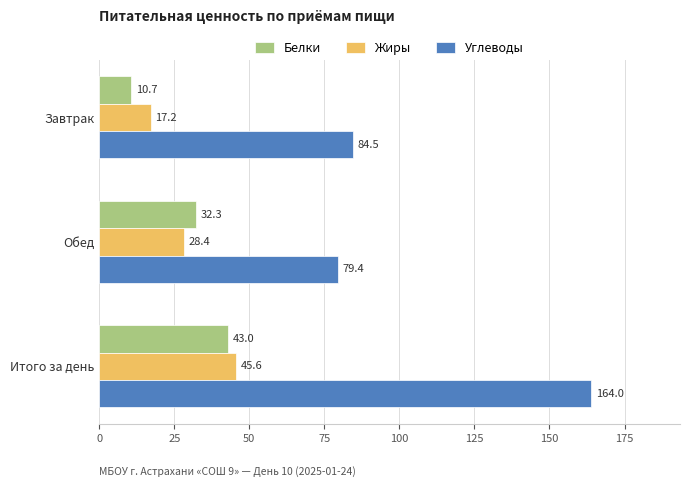

What are all the series names shown in the legend?

Белки, Жиры, Углеводы